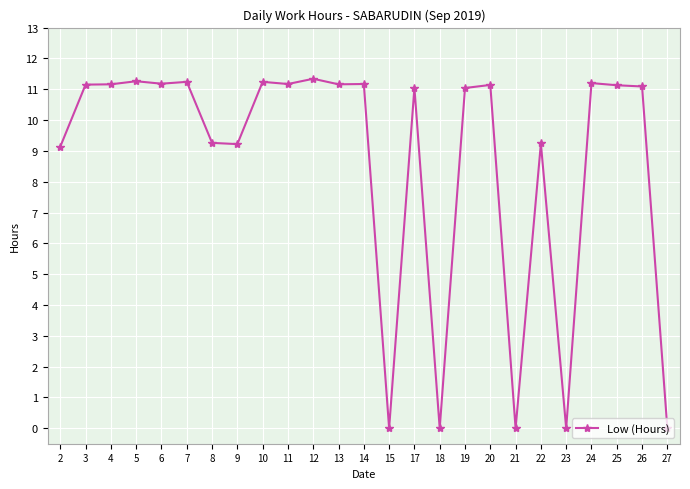

What is the value of the 5th point from the left?

11.2